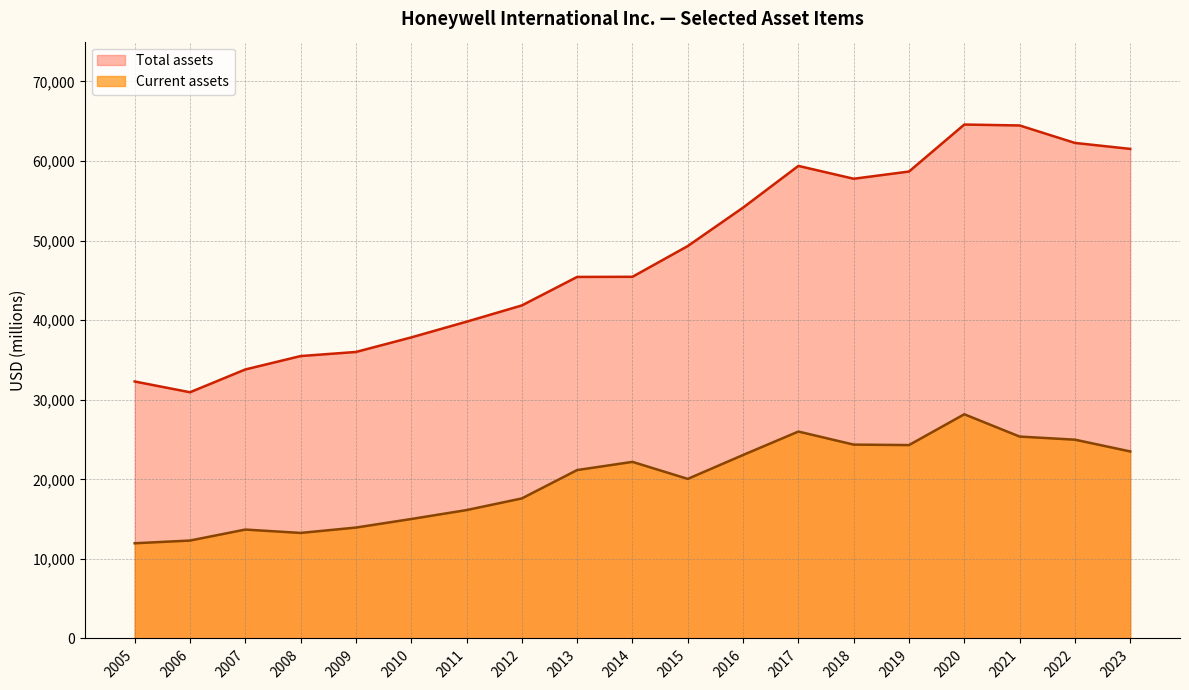

Rank the series by their maximum value, from lowest to highest.

Current assets, Total assets